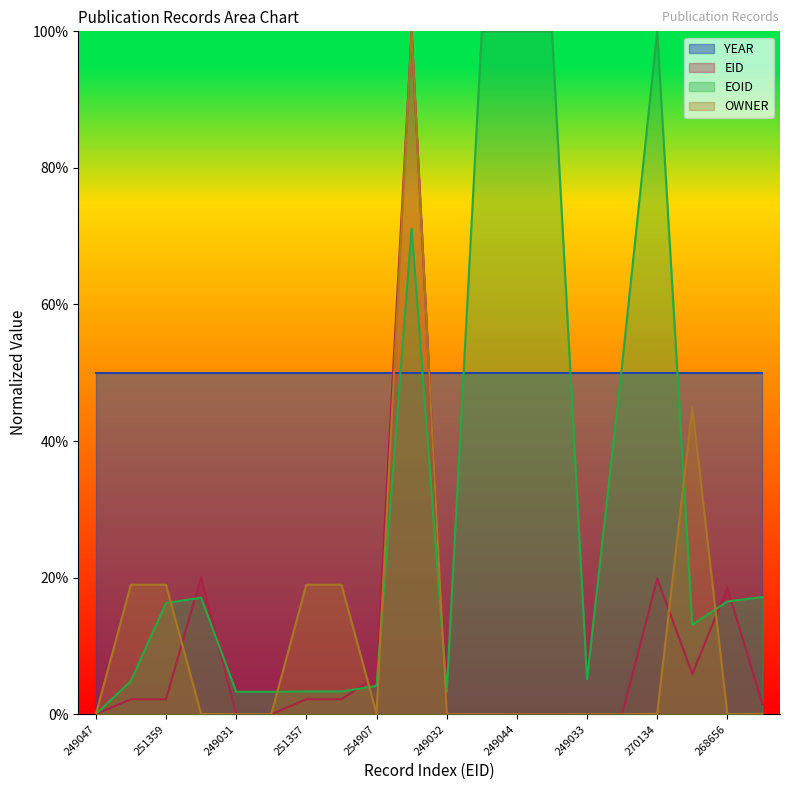

Which series has the largest total across all categories?

YEAR